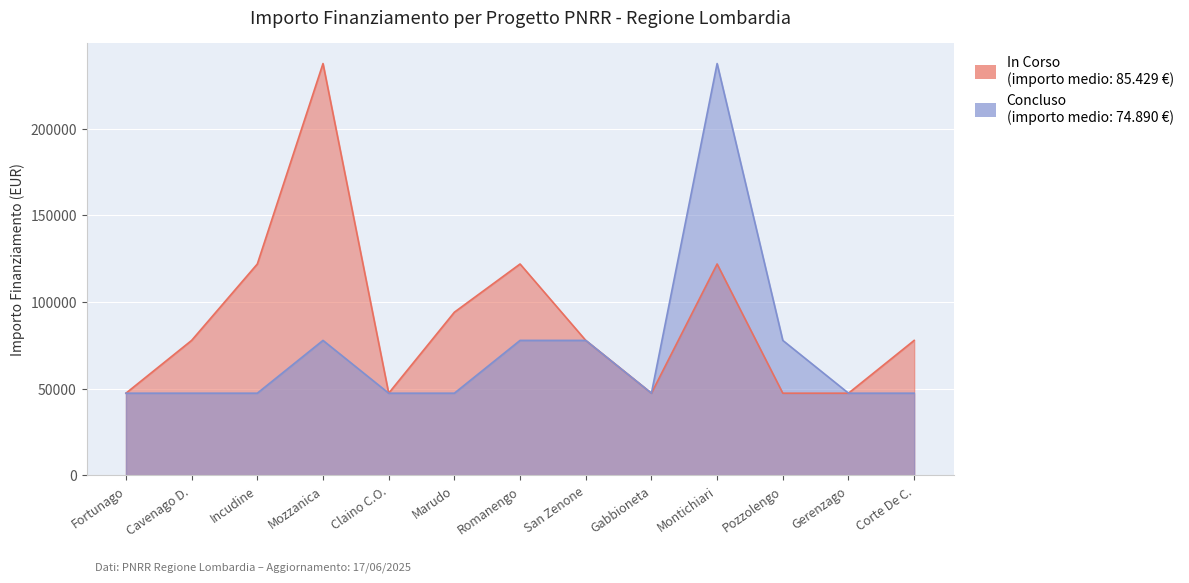

How many lines are shown in the chart?

2